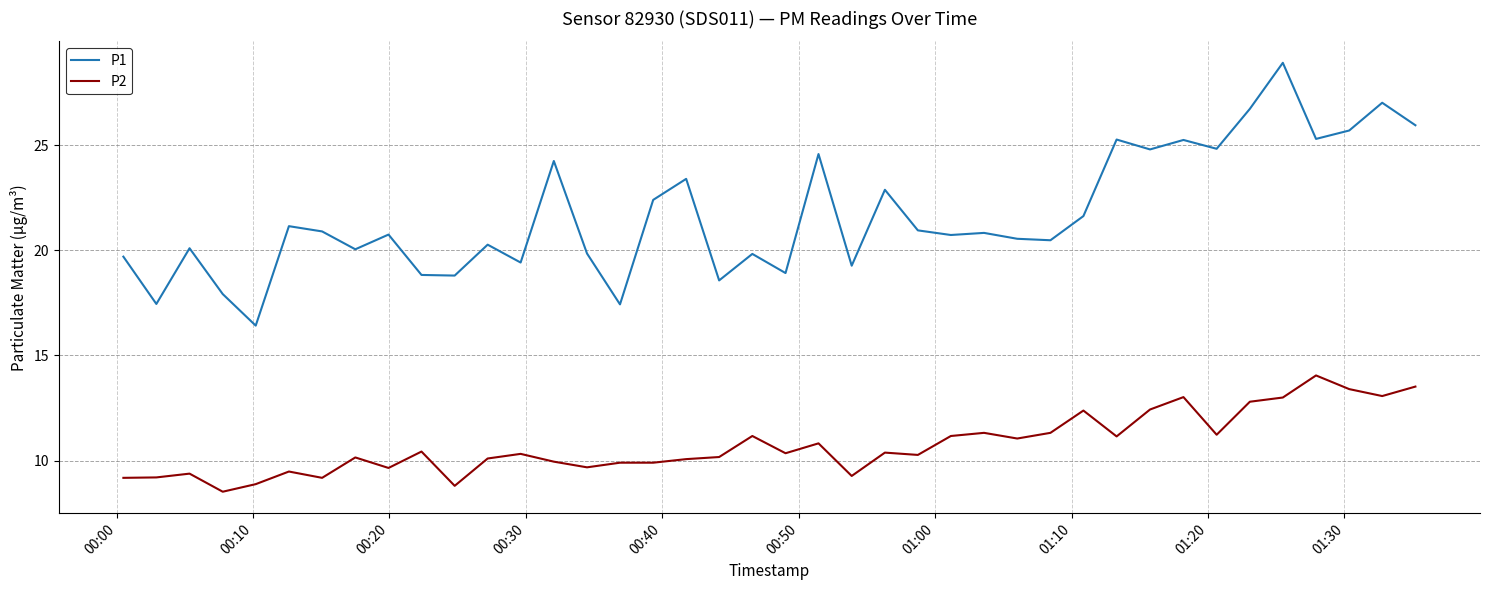

How many lines are shown in the chart?

2